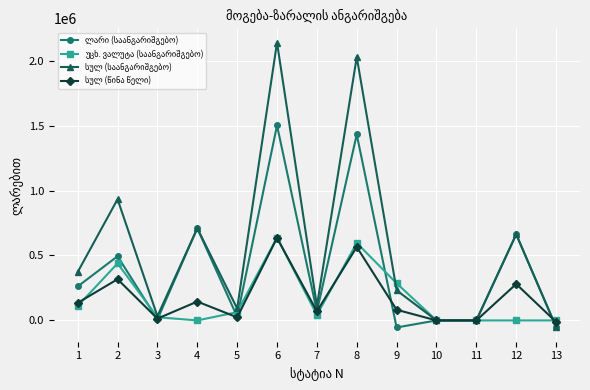

What is the smallest value displayed?

-54311